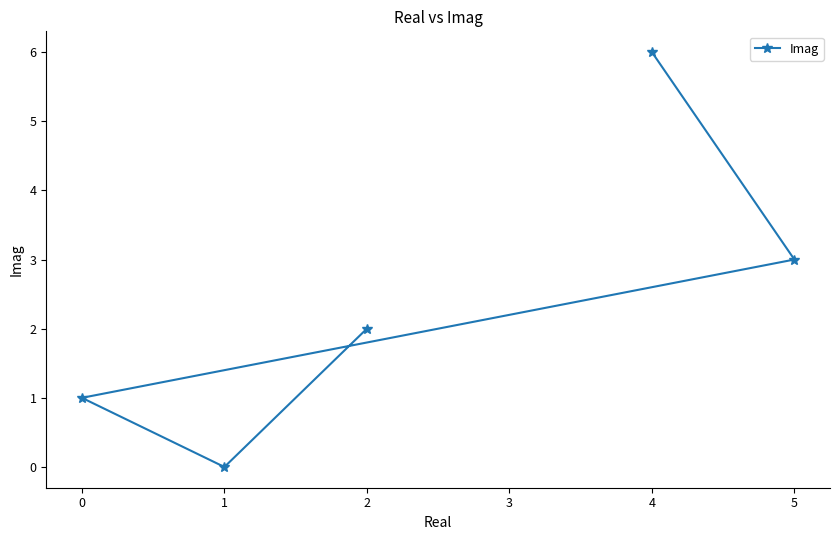

How many values are below 2?

2